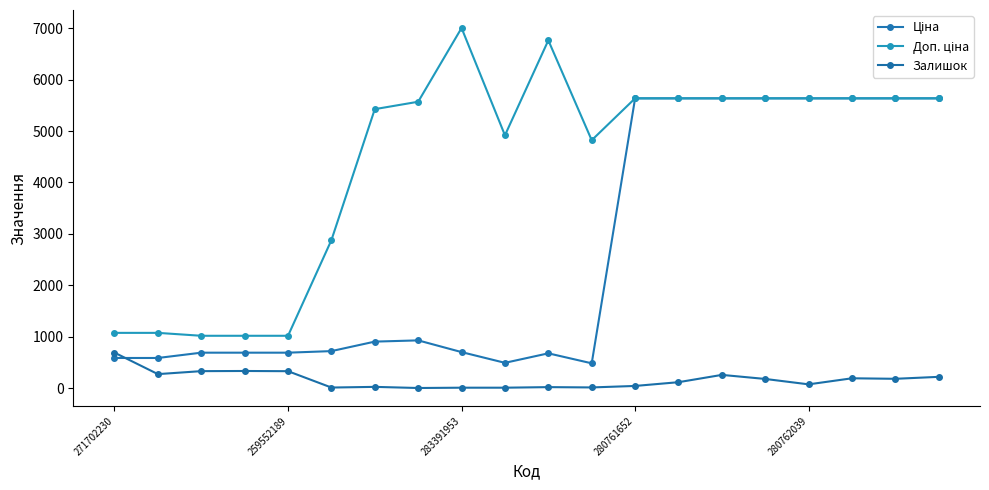

What is the value of the Залишок point at the 9th from the left?

8.0